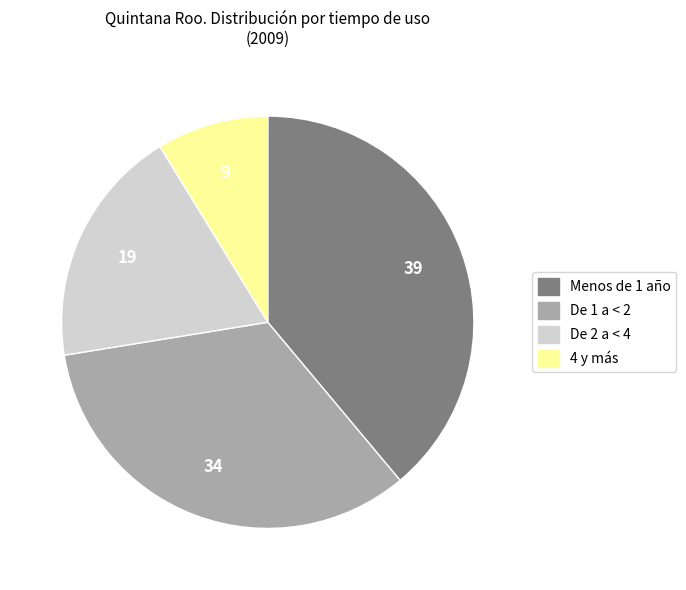

How many segments does this pie chart have?

4